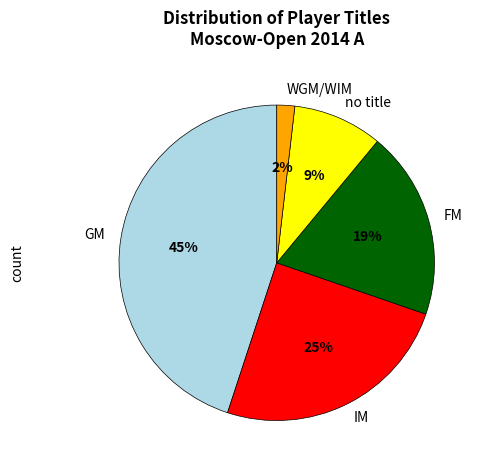

How many slices are in this pie chart?

5